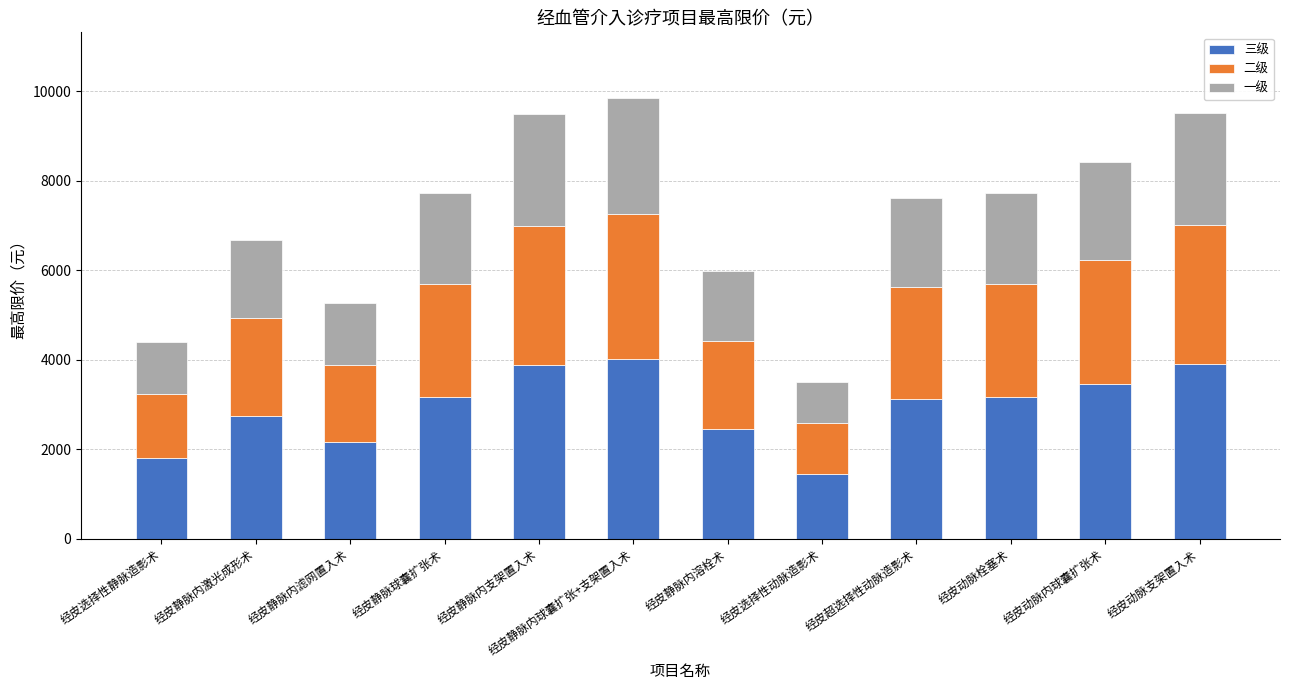

True or false: 三级 has a value of 2089 at 经皮选择性动脉造影术.

False